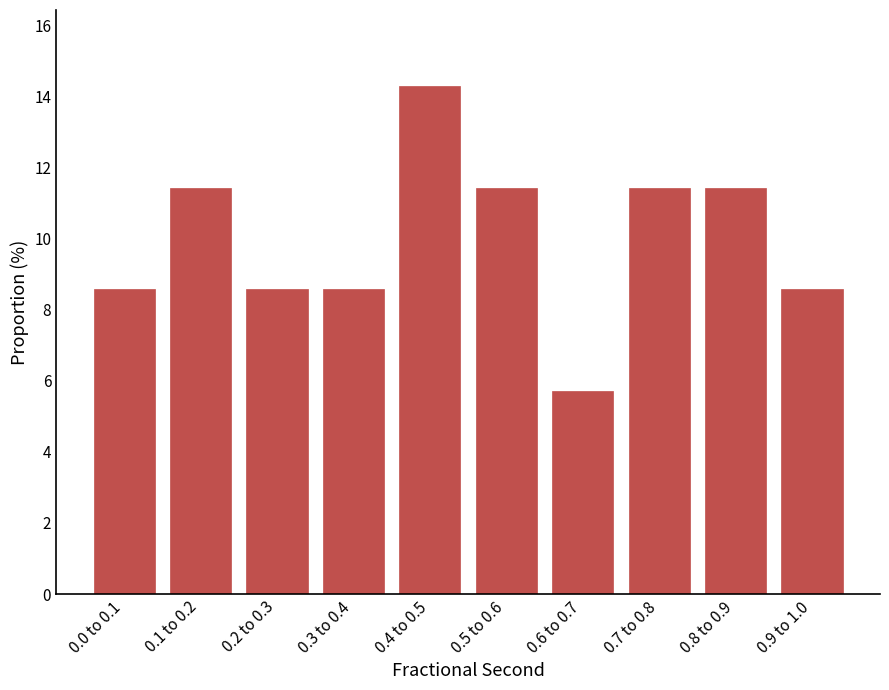

Reading right to left, extract all data points from this chart.

0.9 to 1.0=8.6	0.8 to 0.9=11.4	0.7 to 0.8=11.4	0.6 to 0.7=5.7	0.5 to 0.6=11.4	0.4 to 0.5=14.3	0.3 to 0.4=8.6	0.2 to 0.3=8.6	0.1 to 0.2=11.4	0.0 to 0.1=8.6